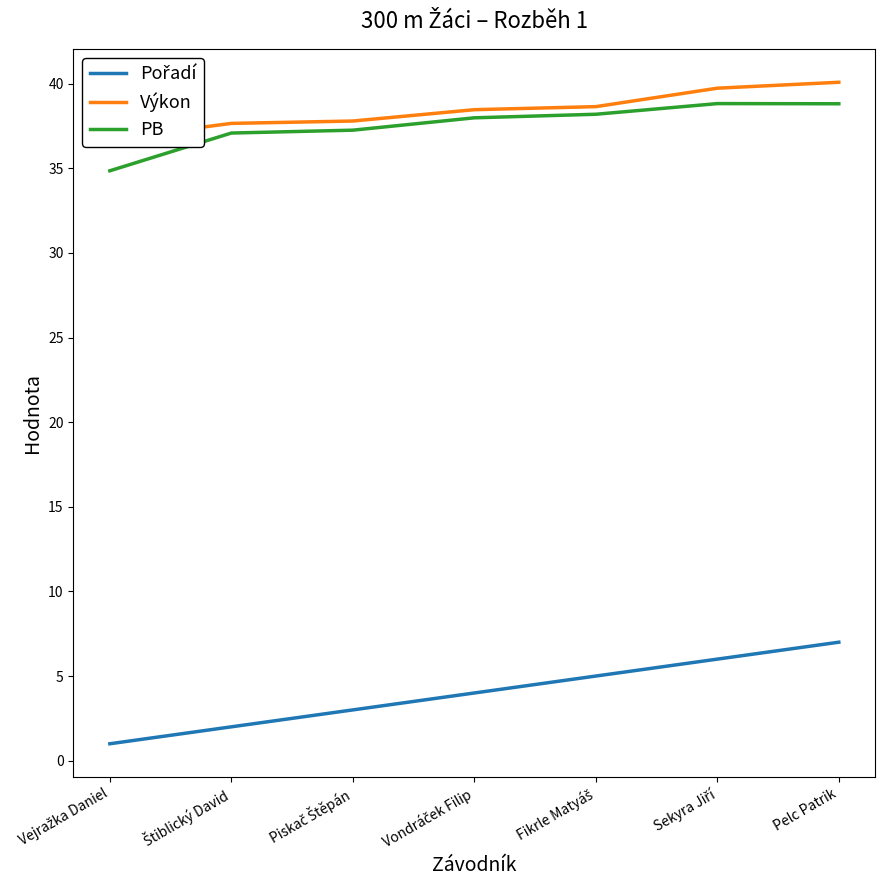

How many categories are shown in the chart?

7